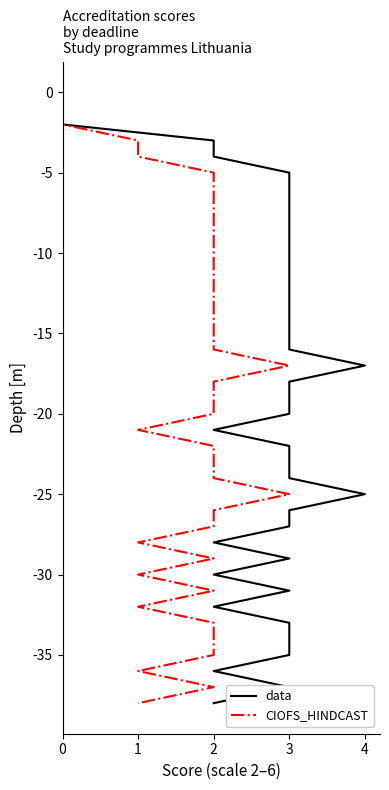

Which has a higher value, 3 or 3?

3